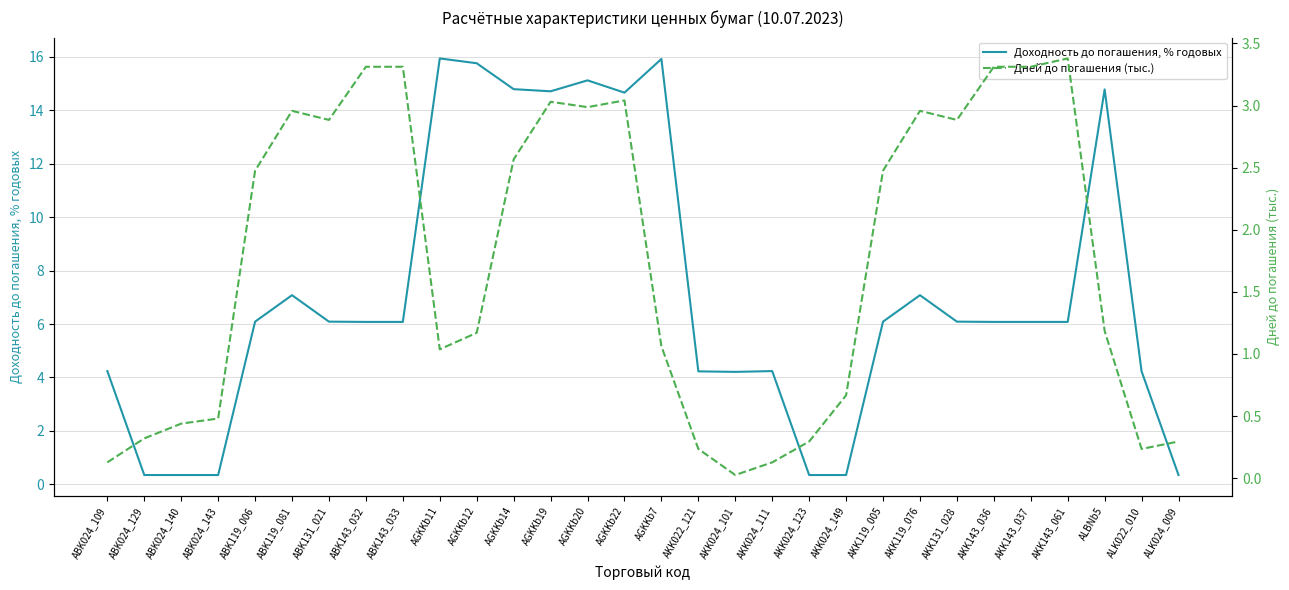

Is this an area chart (filled region under the line)?

No